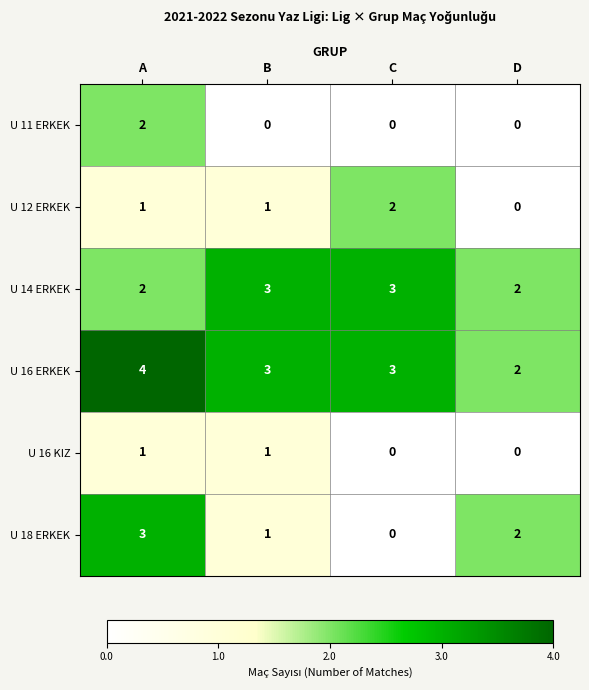

Reading right to left, what are all the values shown in this chart?

U 11 ERKEK: 0	0	0	2
U 12 ERKEK: 0	2	1	1
U 14 ERKEK: 2	3	3	2
U 16 ERKEK: 2	3	3	4
U 16 KIZ: 0	0	1	1
U 18 ERKEK: 2	0	1	3